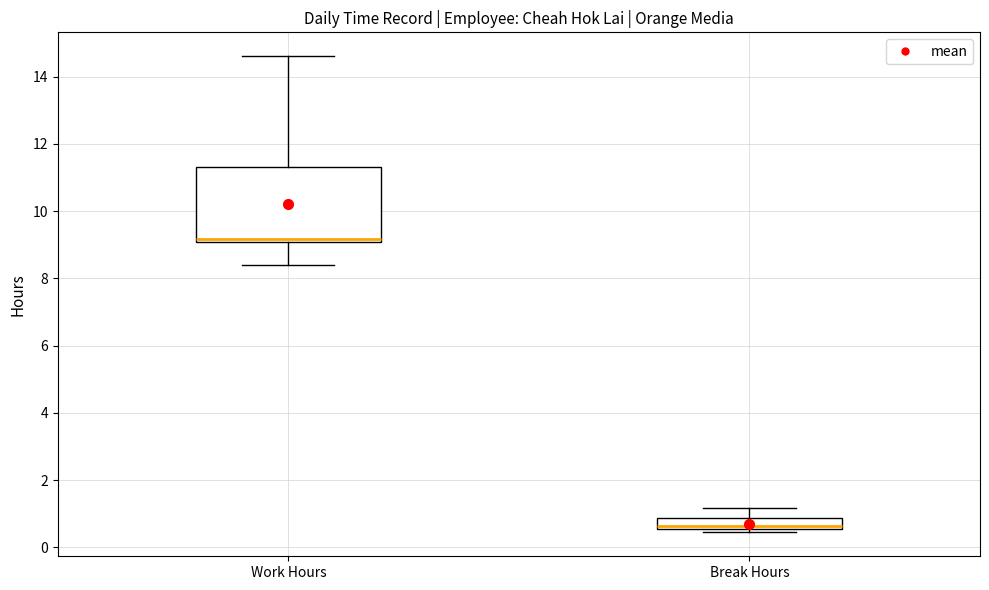

Which box has the highest median line?

Work Hours